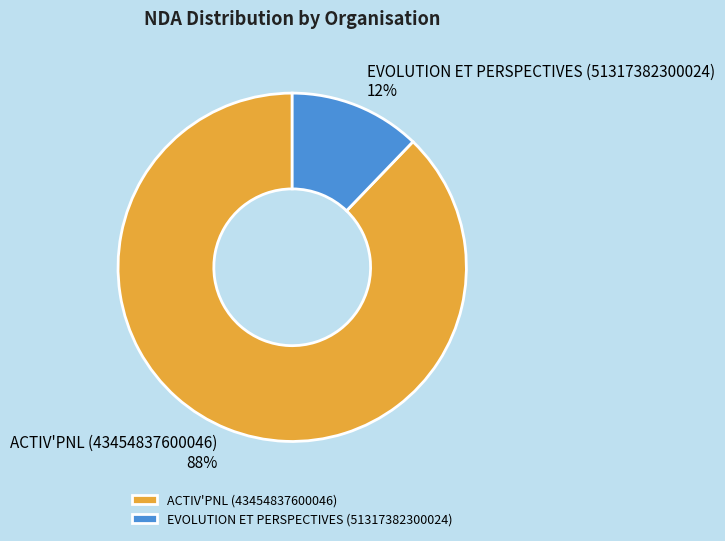

Approximately how many times larger is the value at EVOLUTION ET PERSPECTIVES (51317382300024) compared to ACTIV'PNL (43454837600046)?

0.1